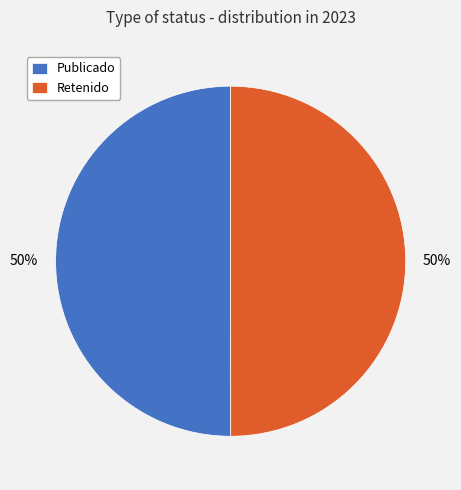

Count the number of slices in the pie.

2